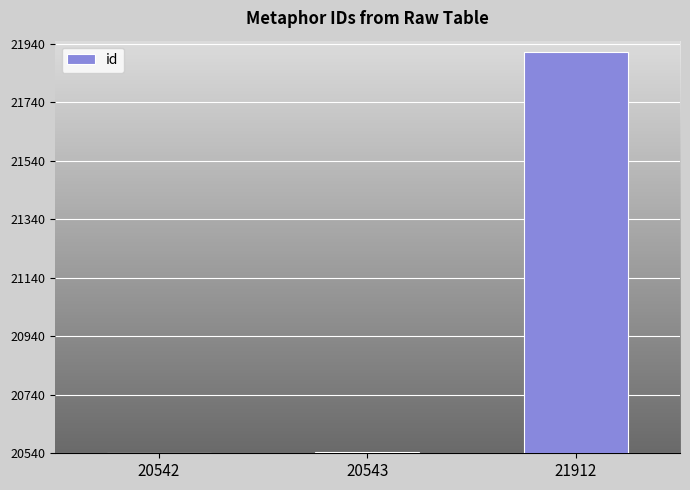

What is the difference between the maximum and minimum values?

1370